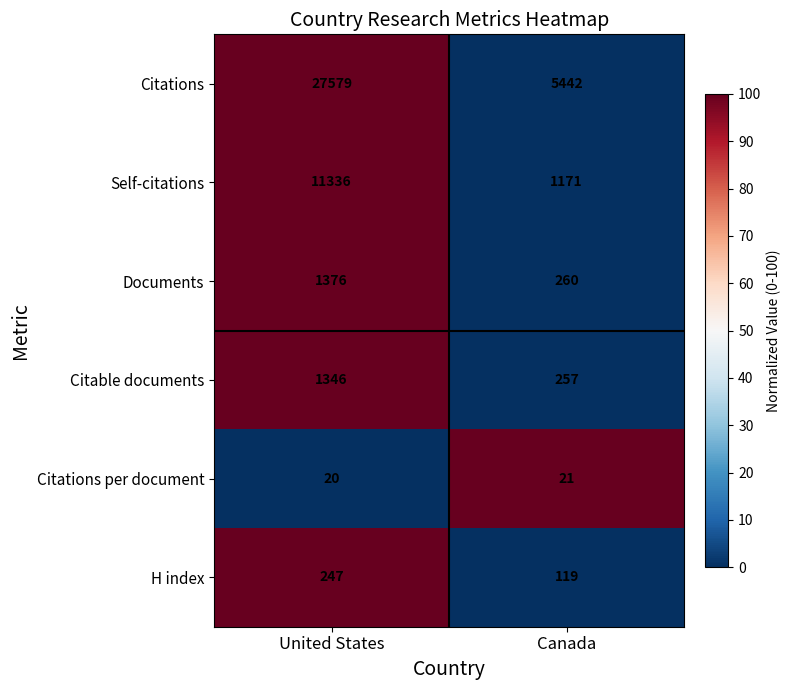

How many values in the Citations series are below 27579?

1